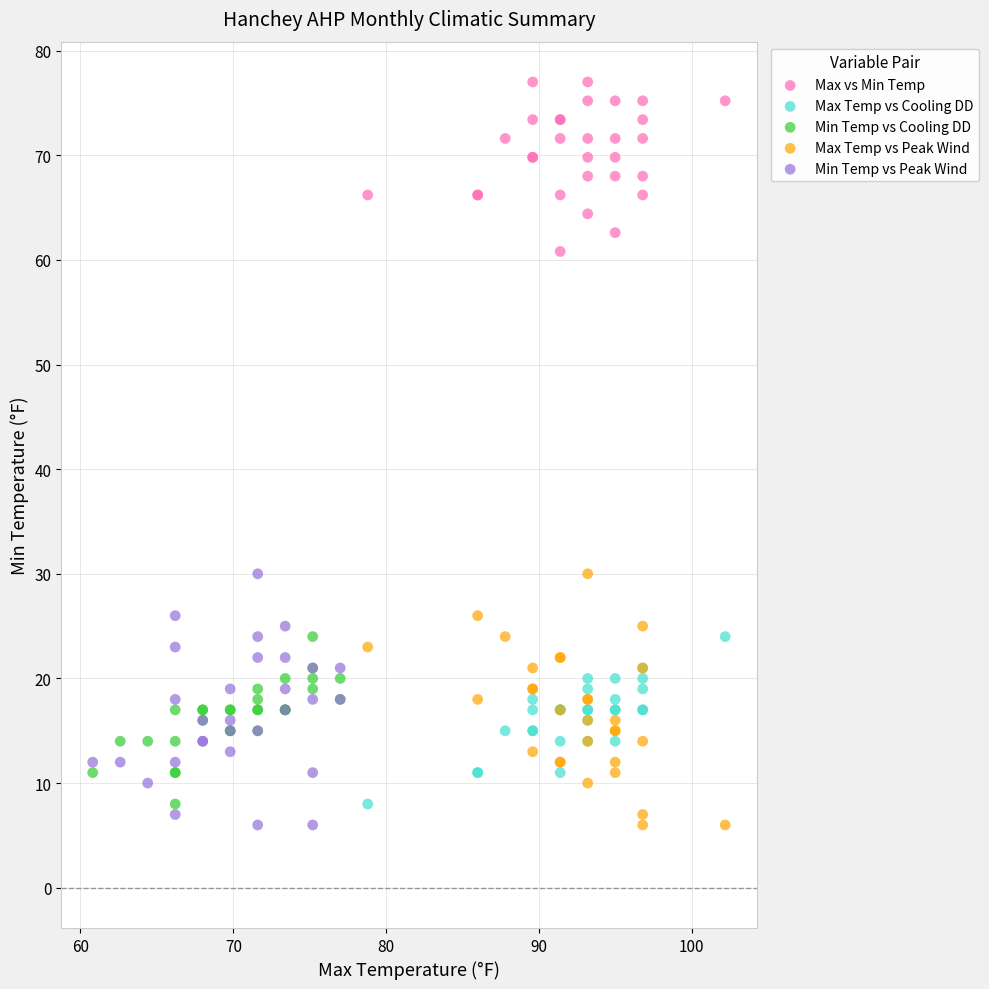

Which series contains the highest Y value?

Max vs Min Temp